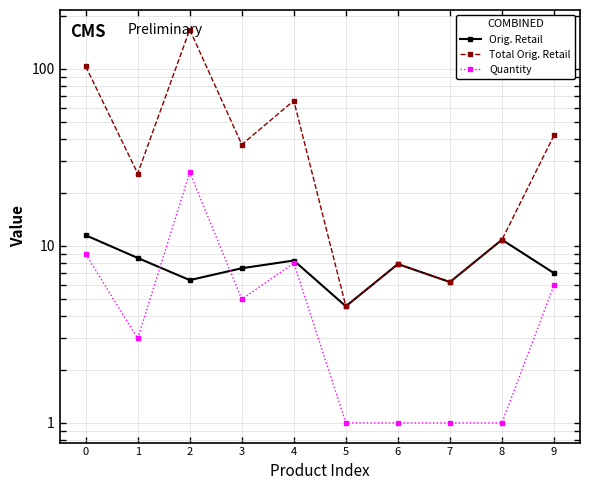

At which category does Total Orig. Retail reach its first local valley?

1